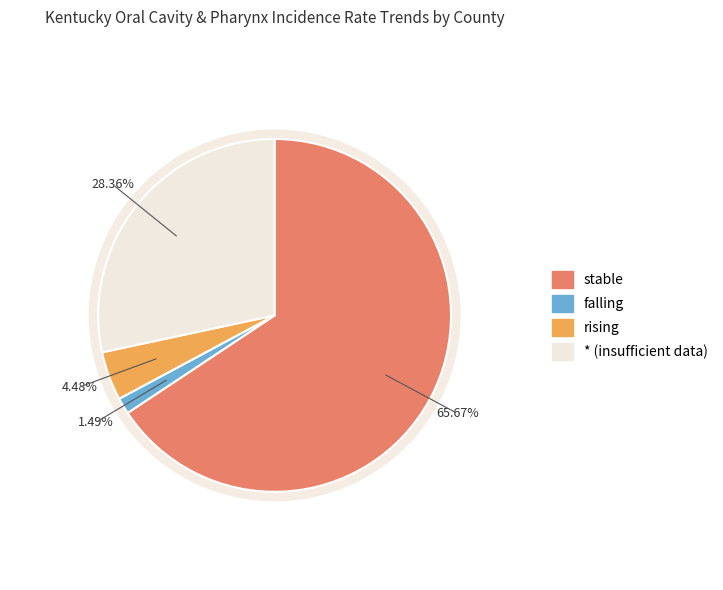

Is it true that falling is 11% of the pie?

False